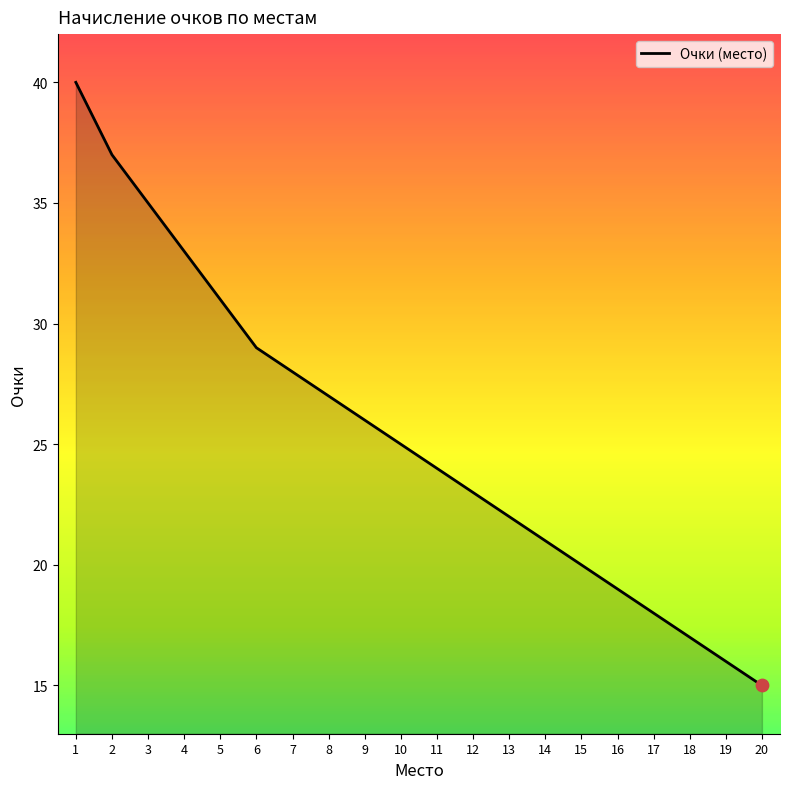

What is the change in value from 2 to 3?

-2